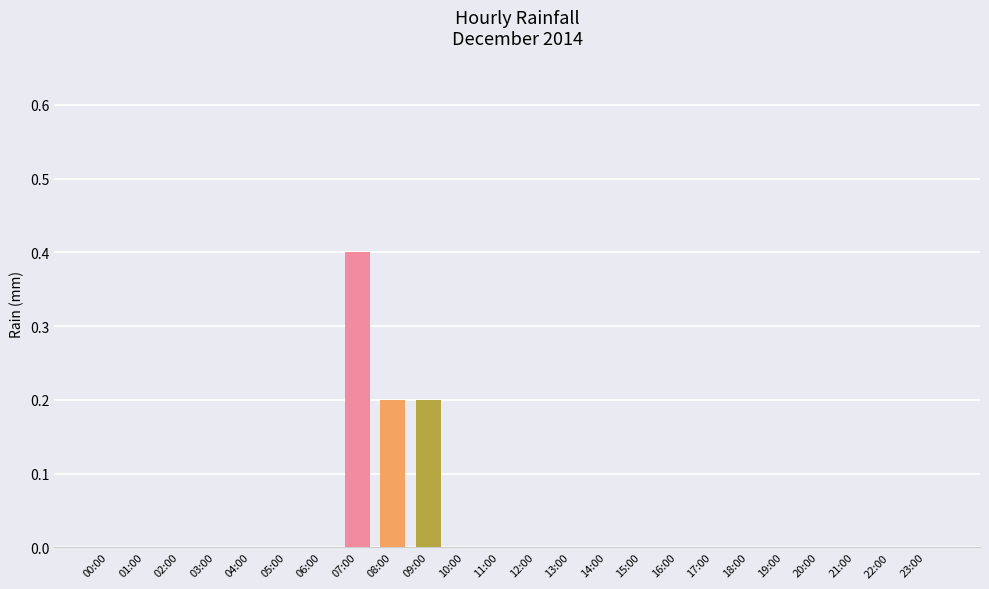

Is it true that the value at 16:00 is 0.0?

True